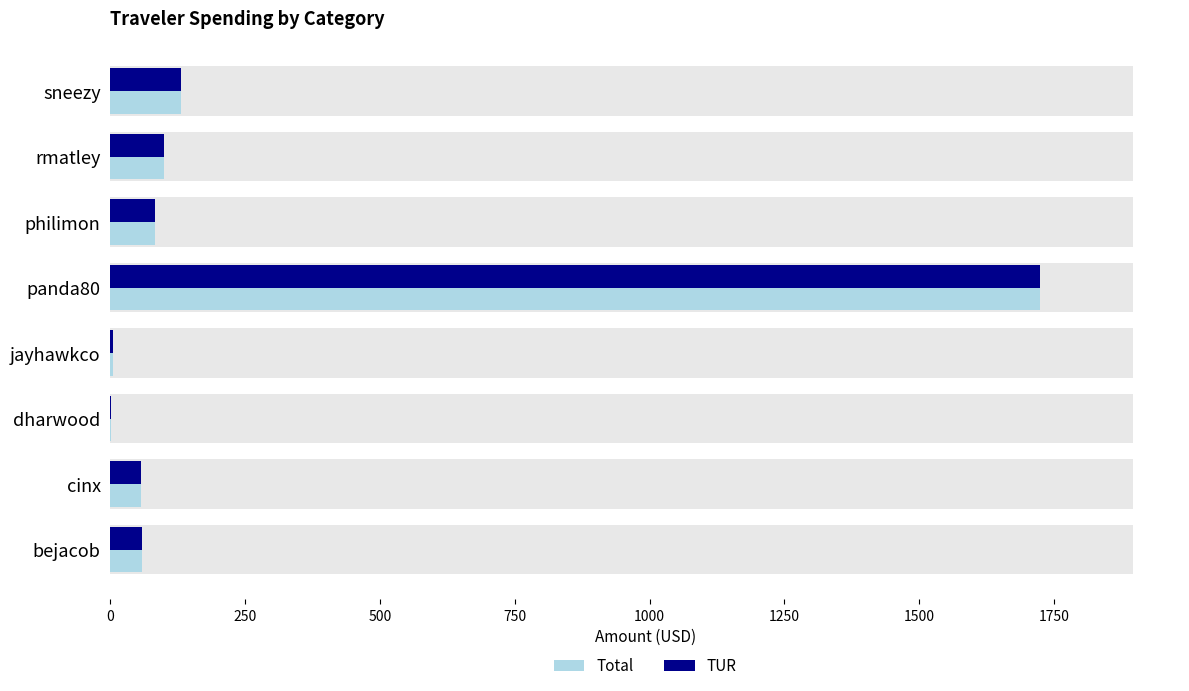

Between jayhawkco and rmatley, which series saw the biggest shift?

Total